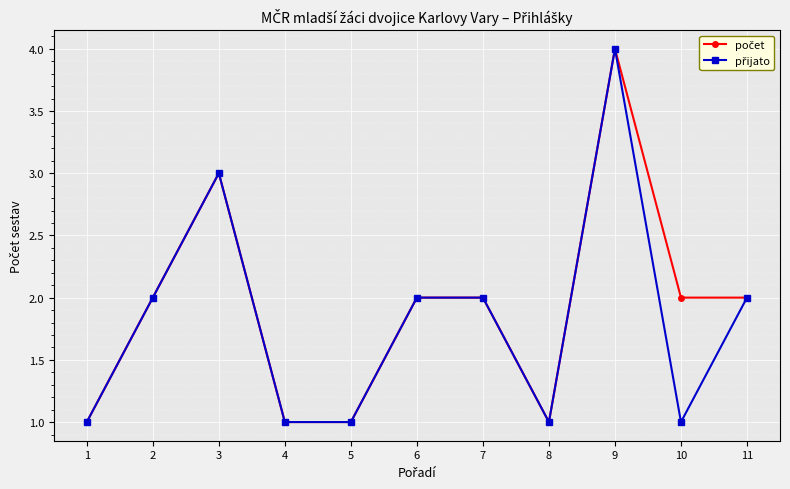

At which category is the sum across all series the highest?

9